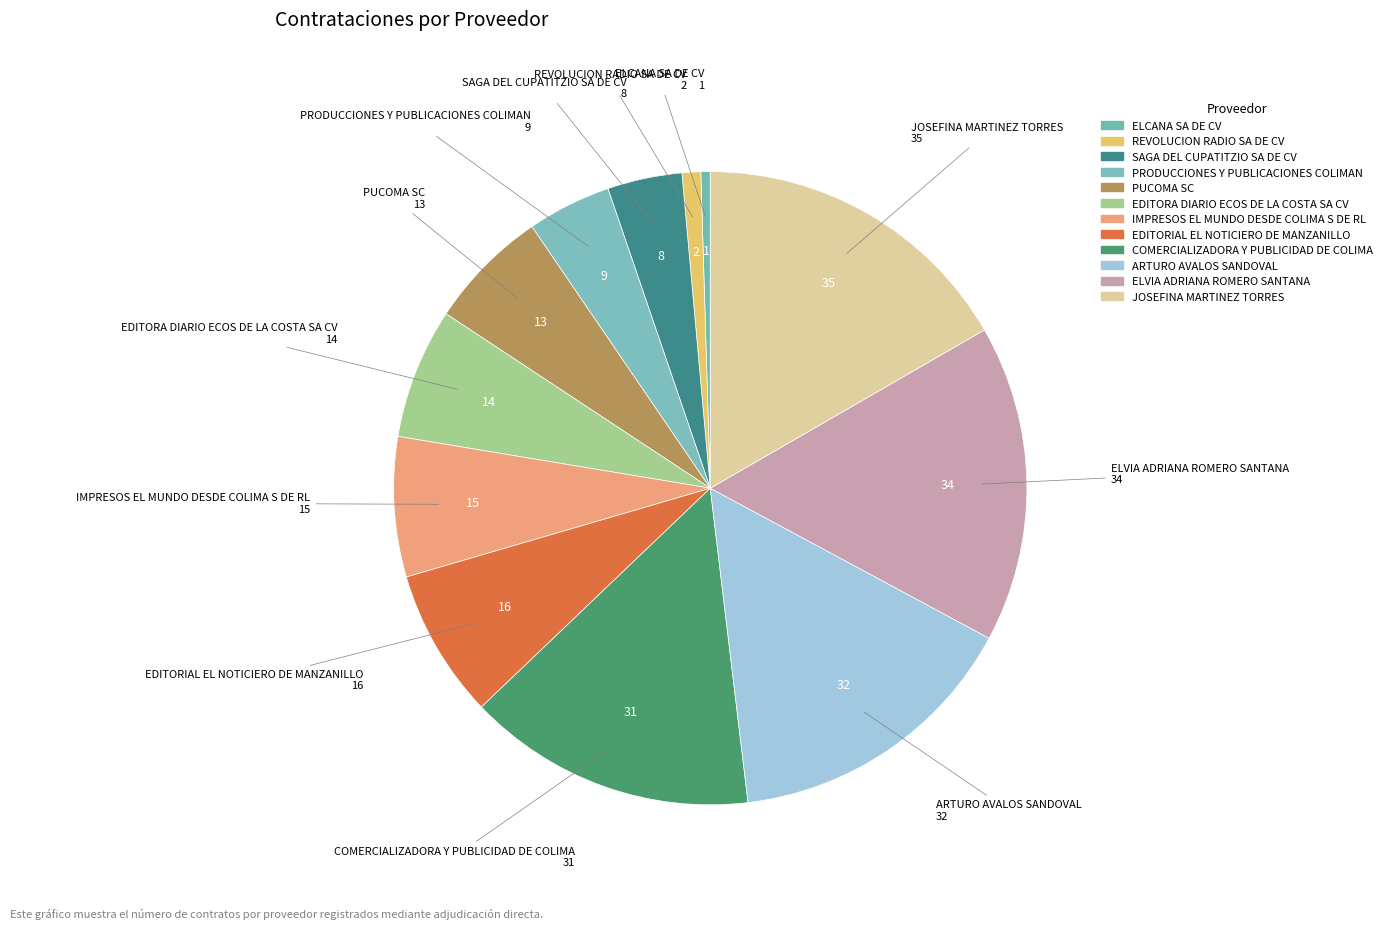

How many slices are in this pie chart?

12